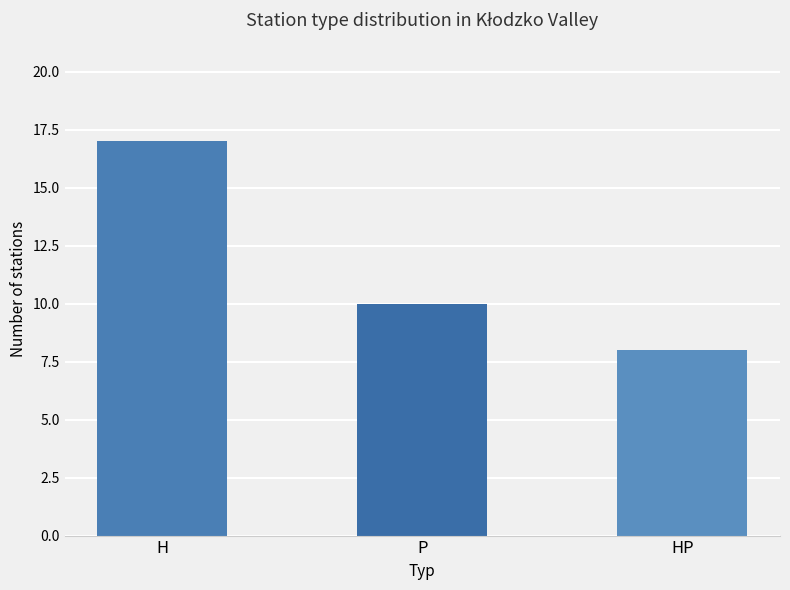

Is it true that the value at P is 14?

False